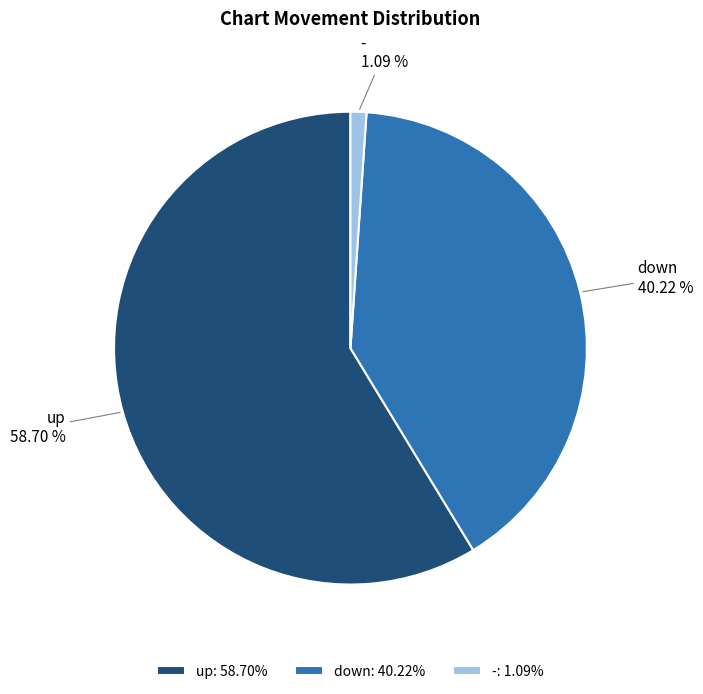

What percentage is the up slice, to the nearest percent?

59%